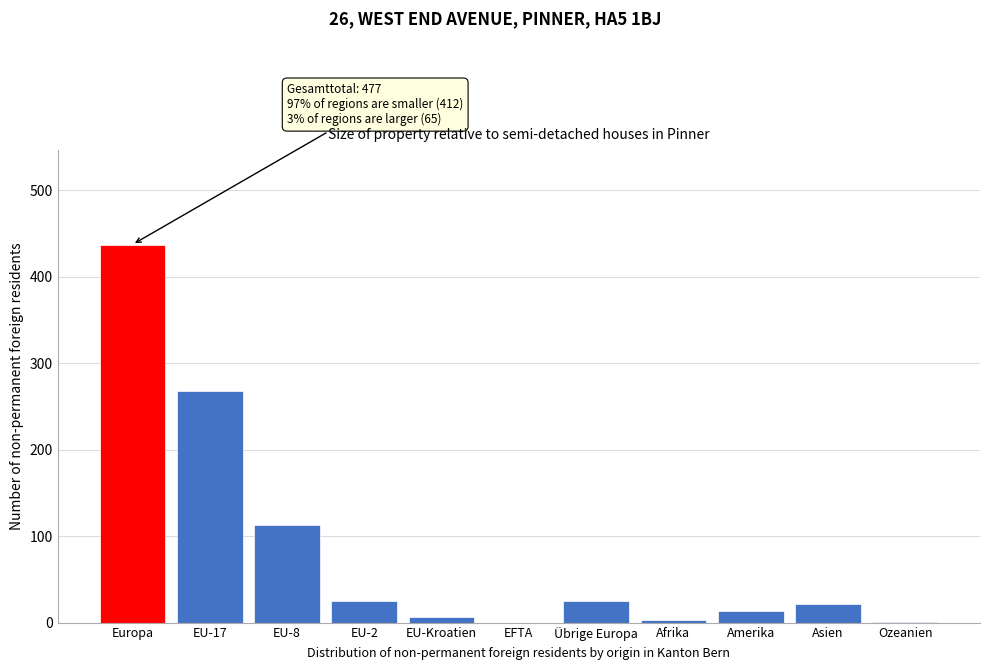

Is it true that the value at Europa is 236?

False